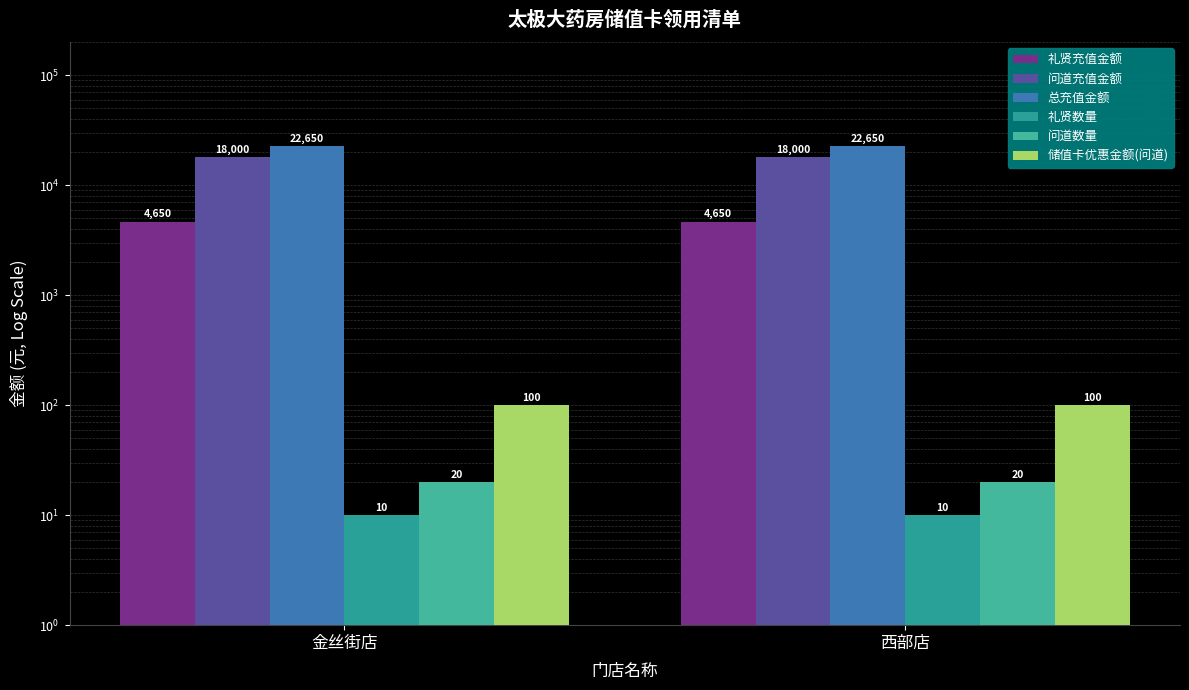

Which series has the largest range (max minus min)?

礼贤充值金额